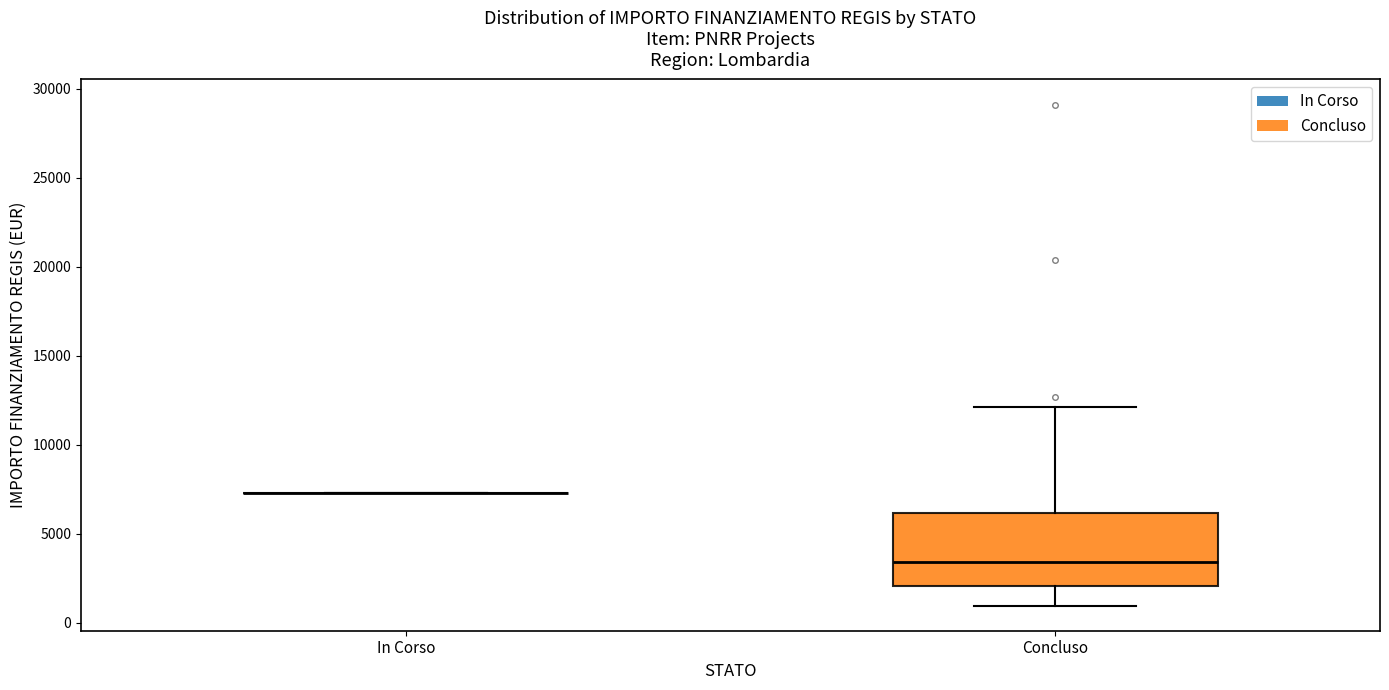

Reading left to right, transcribe this box plot: for each box, give where its median line is, the range the box spans, and where its two whiskers end, as read against the y-axis. The values are not printed on the chart, so give them approximately, as read against the axis.

In Corso: box collapsed to a line at 7500, whiskers 7500 to 7500
Concluso: median 3500, box 2000 to 6000, whiskers 1000 to 12000